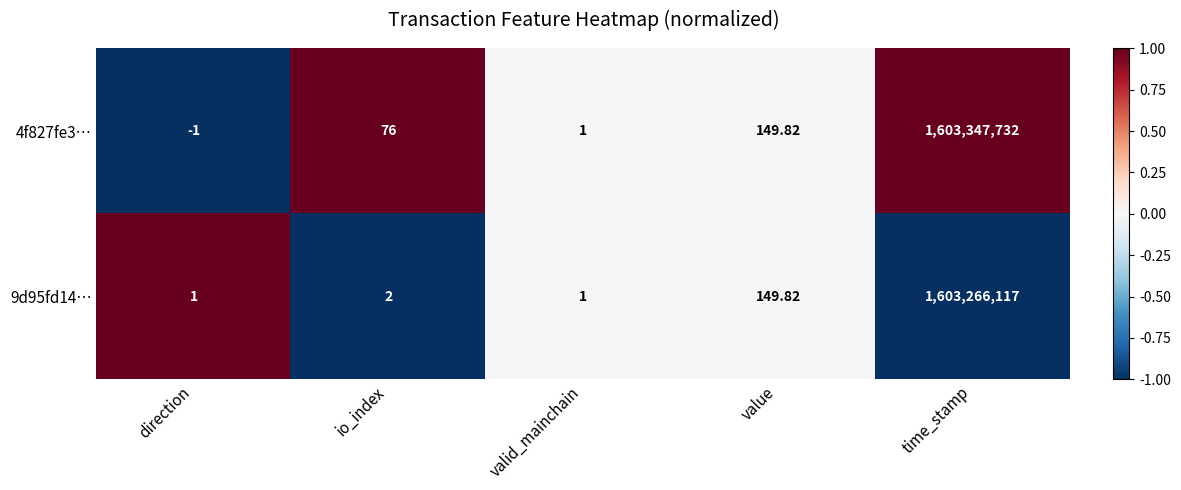

How many distinct data groups are displayed?

2